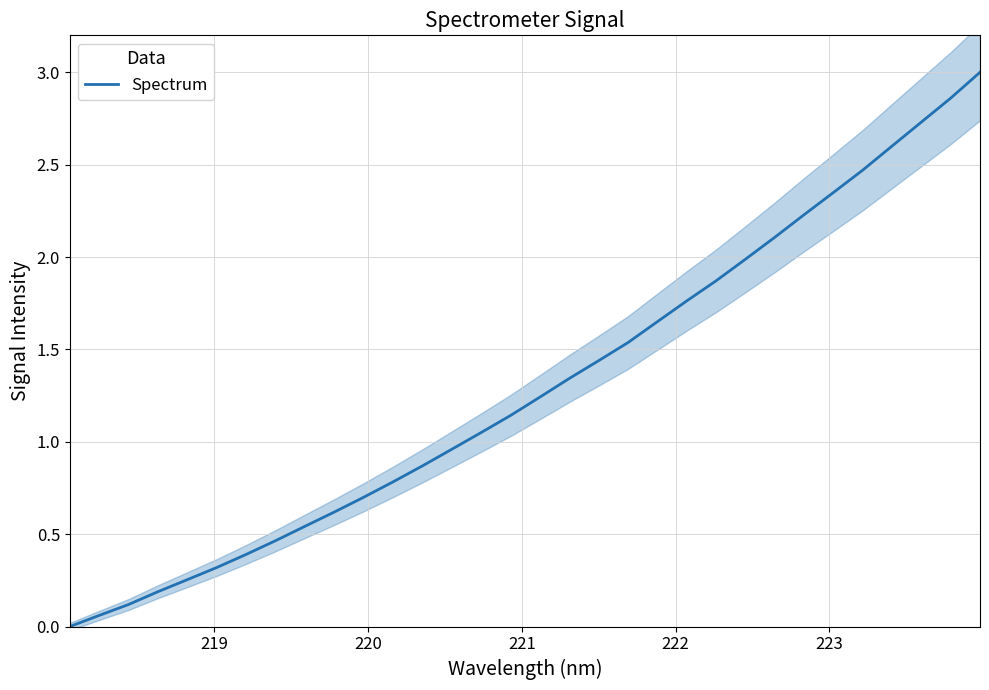

The chart shows a value of 0.3 at 10. True or false?

False